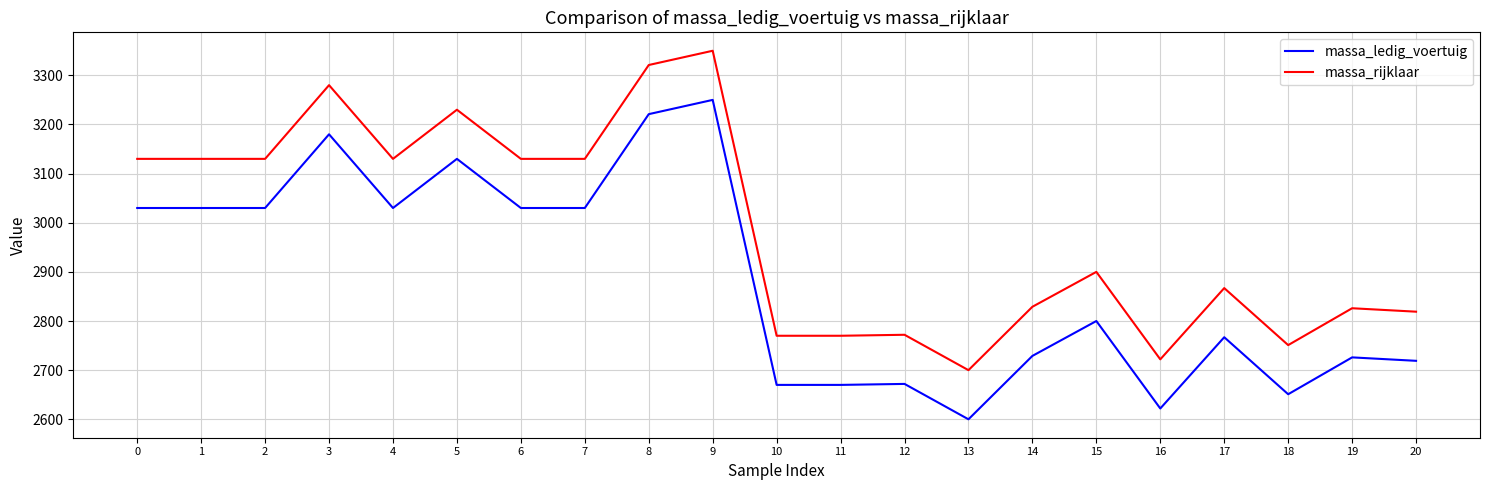

Read the massa_ledig_voertuig value at 16.

2622